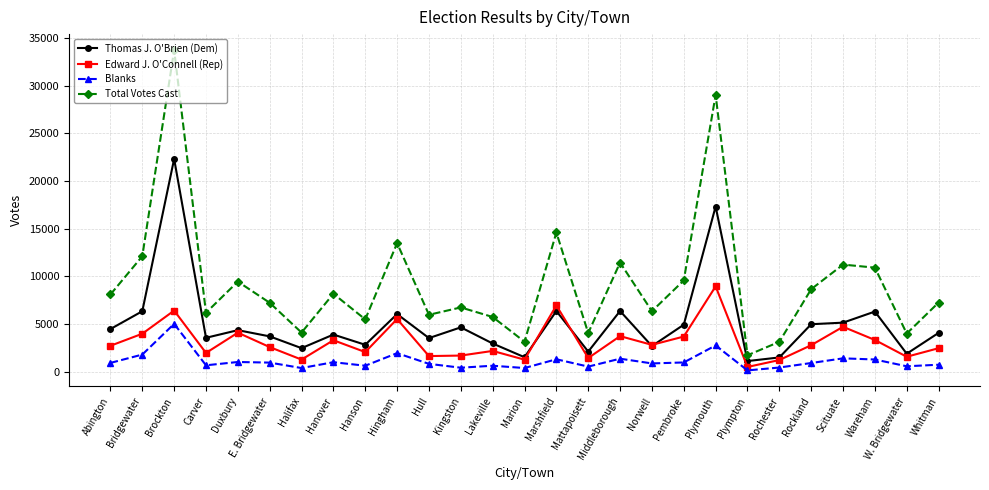

Where does the Blanks series first go above 899?

Abington